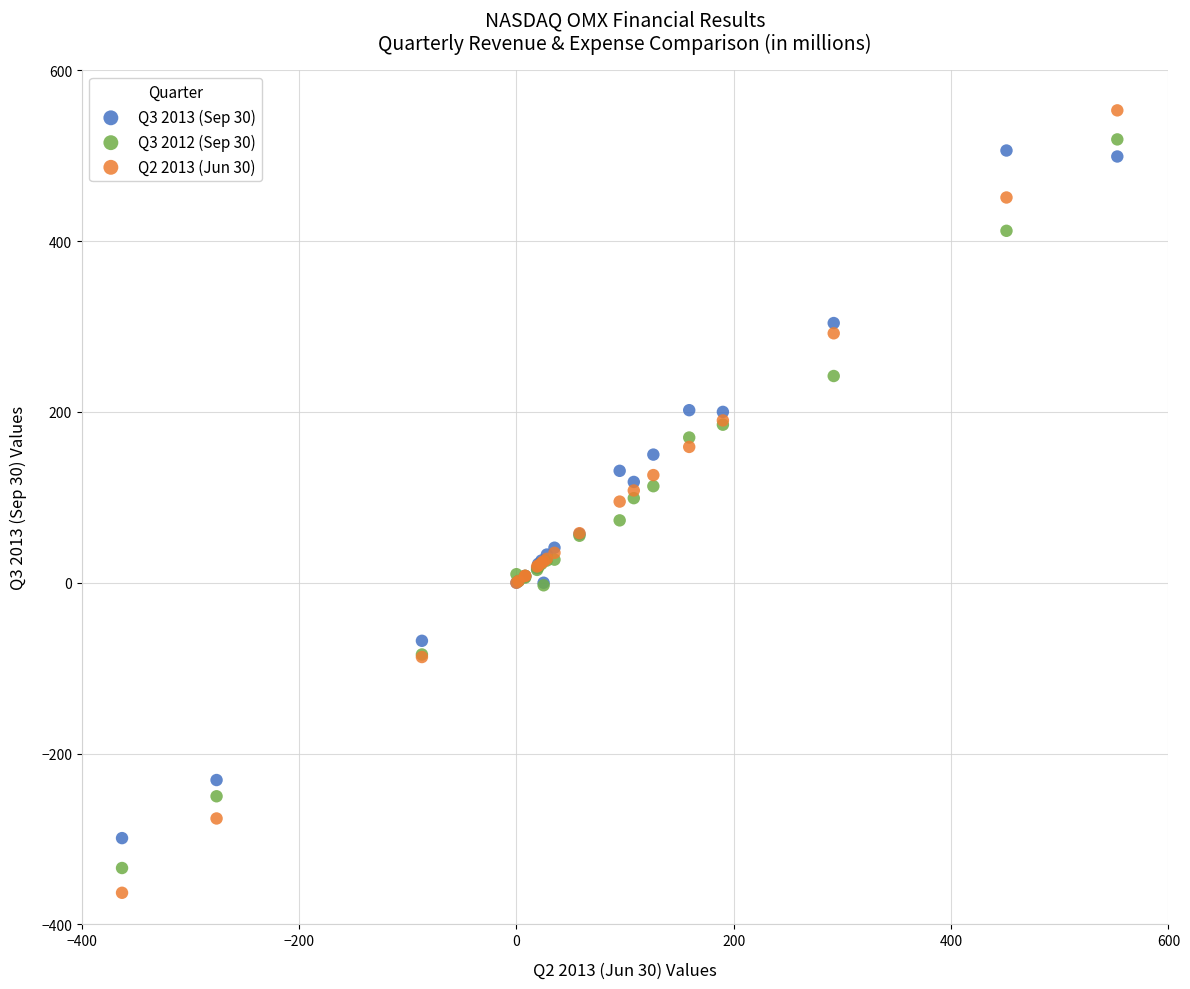

Which series has the widest spread of Y values?

Q2 2013 (Jun 30)